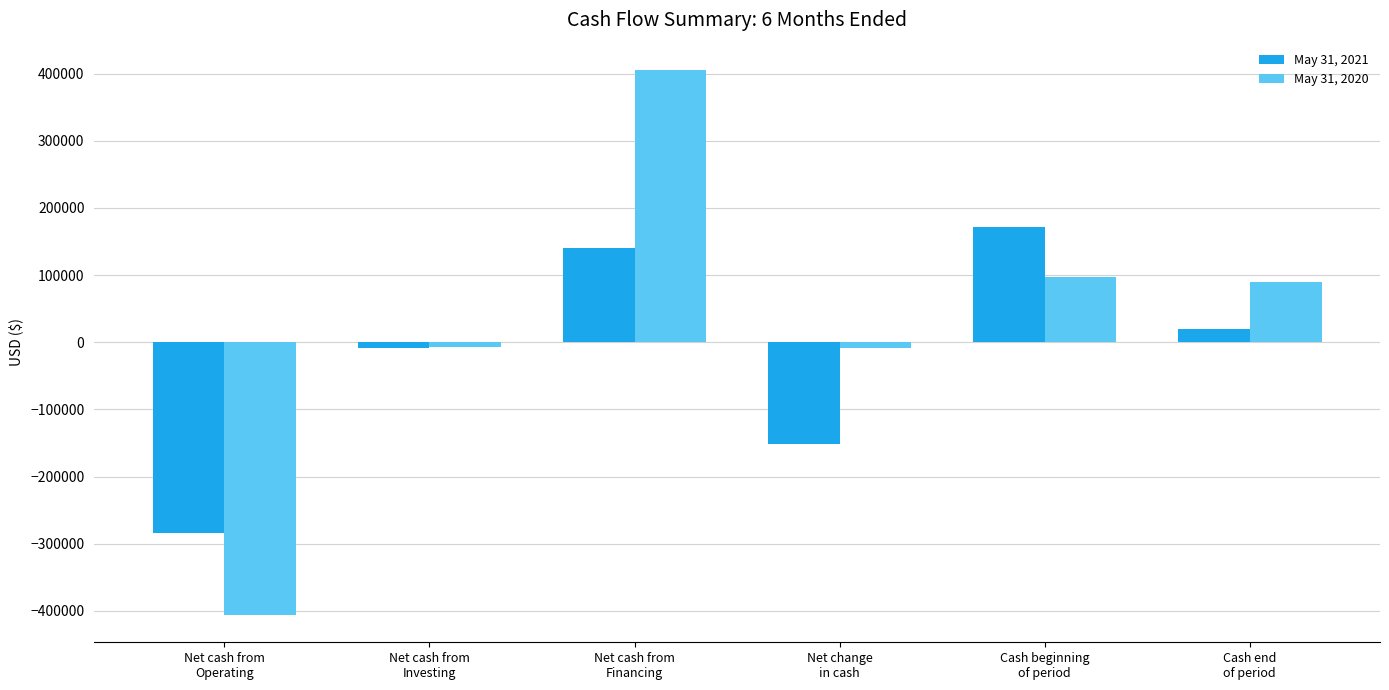

At Cash end
of period, list the series in order from largest to smallest.

May 31, 2020, May 31, 2021